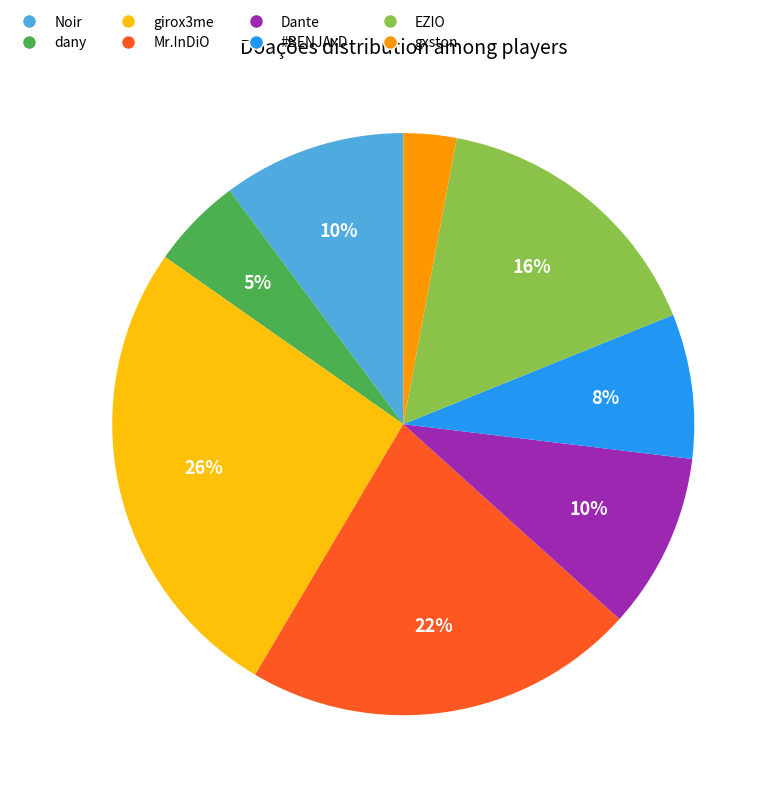

Is there any slice that represents more than half of the pie?

No